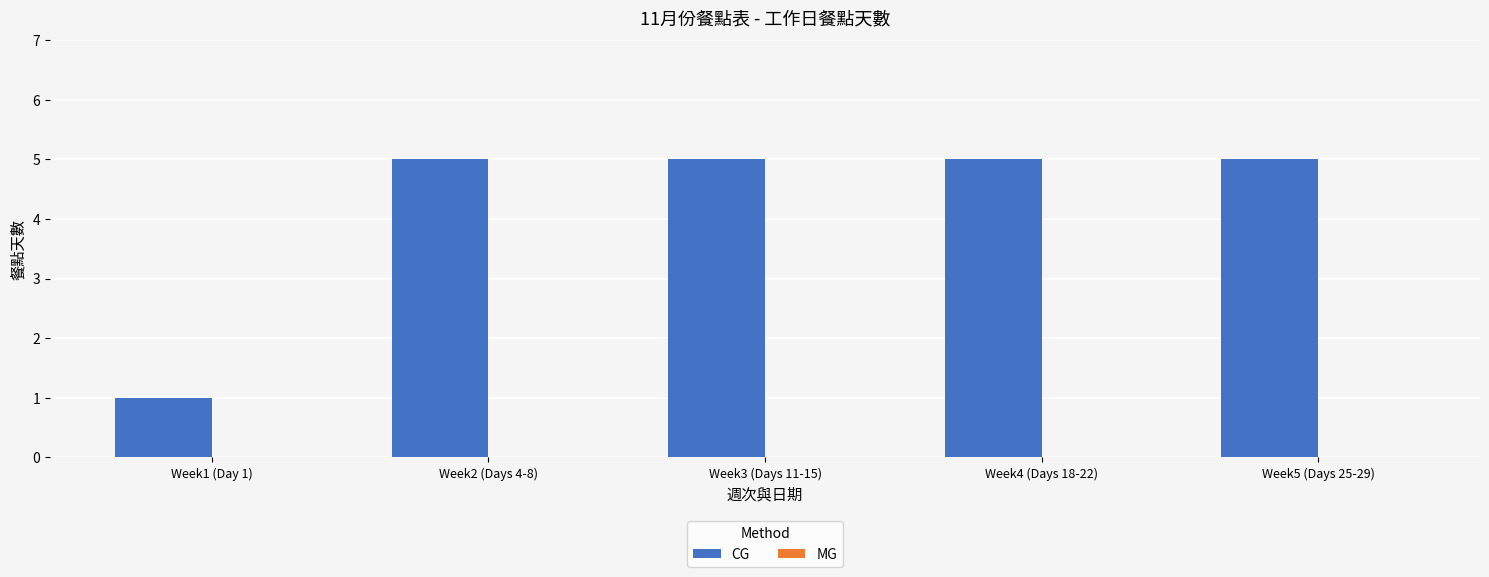

How many distinct data groups are displayed?

1